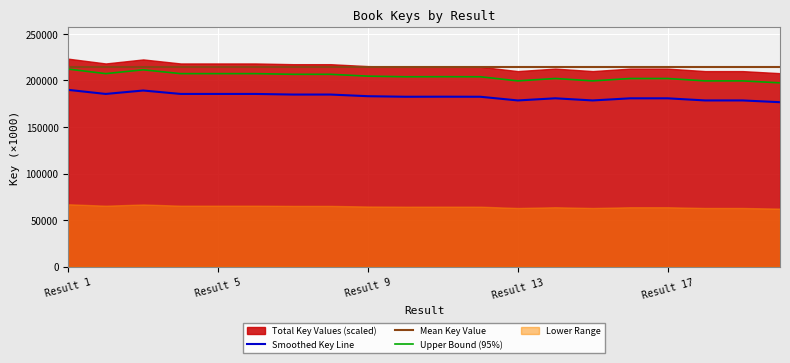

True or false: Smoothed Key Line and Upper Bound (95%) intersect in this chart.

False